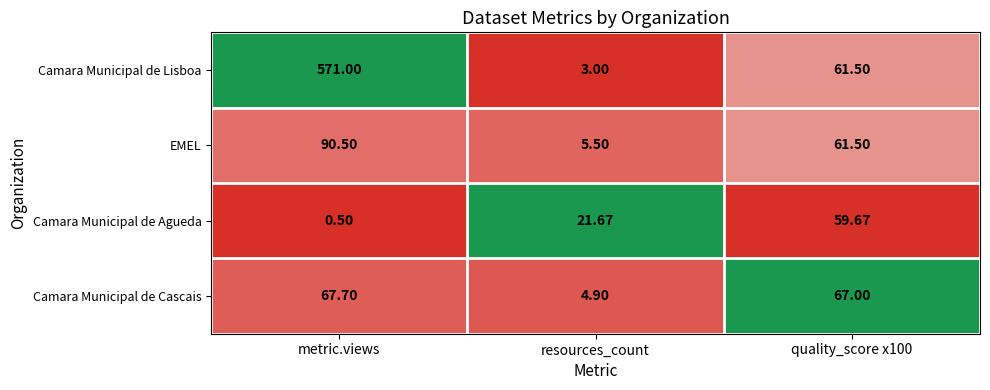

What is the spread (max minus min) of values at metric.views?

570.5